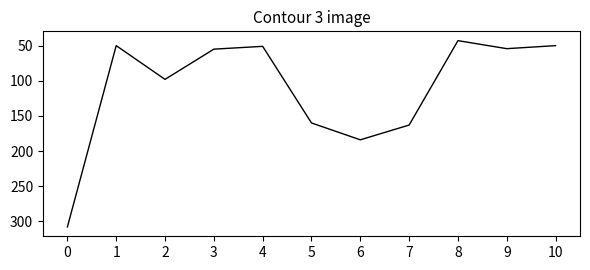

Which has a higher value, 7 or 10?

7